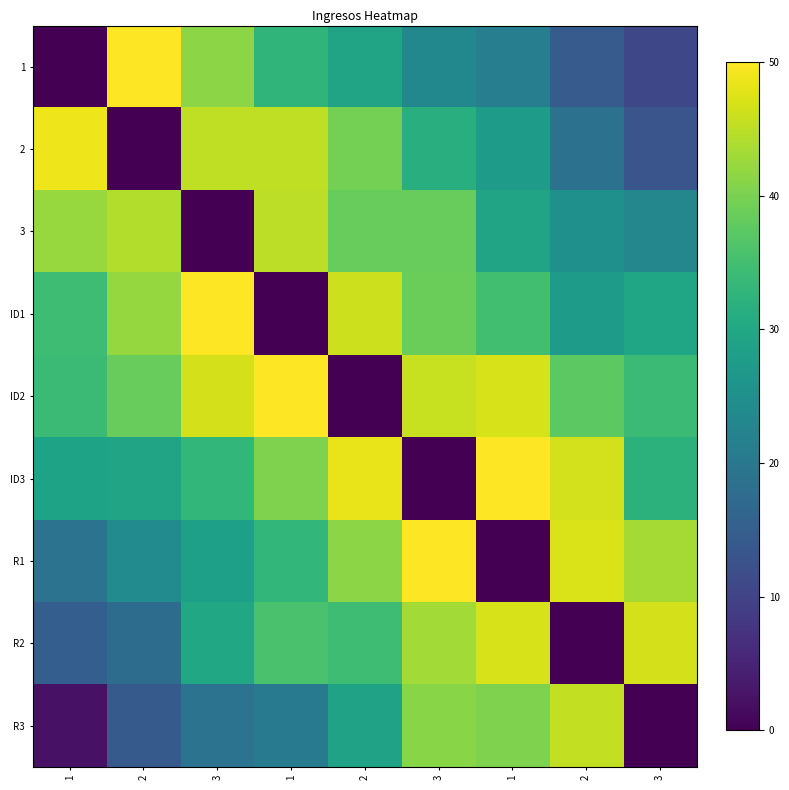

At which category does the chart reach its minimum across all series?

1